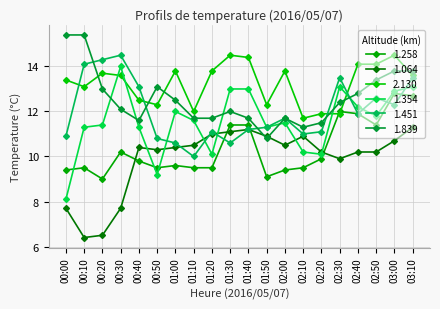

What position from the left is 02:10?

14